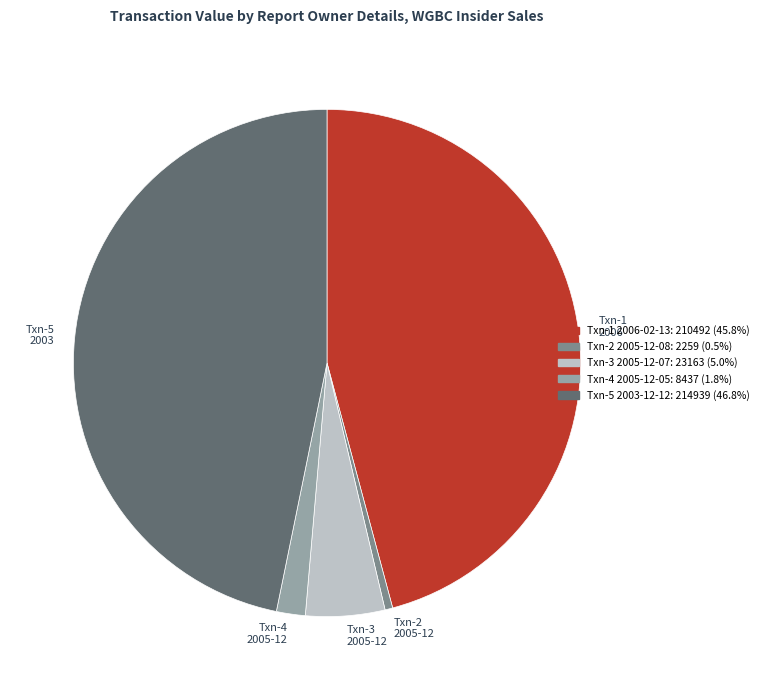

Is there any slice that represents more than half of the pie?

No